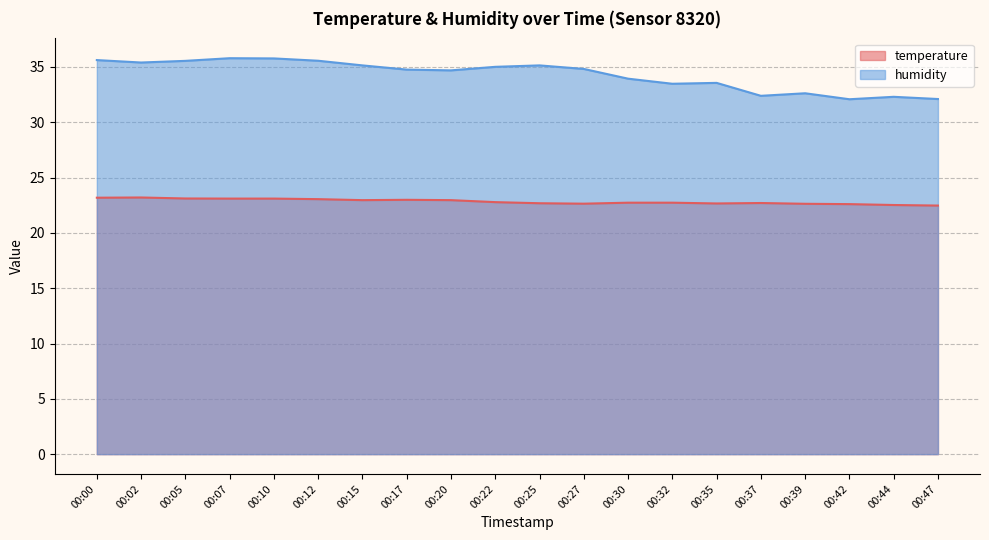

List the series in order of their overall mean, lowest first.

temperature, humidity